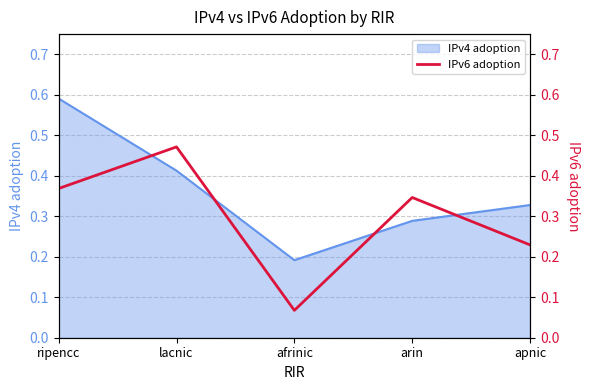

Rank the categories by IPv4 adoption value from highest to lowest.

ripencc, lacnic, apnic, arin, afrinic